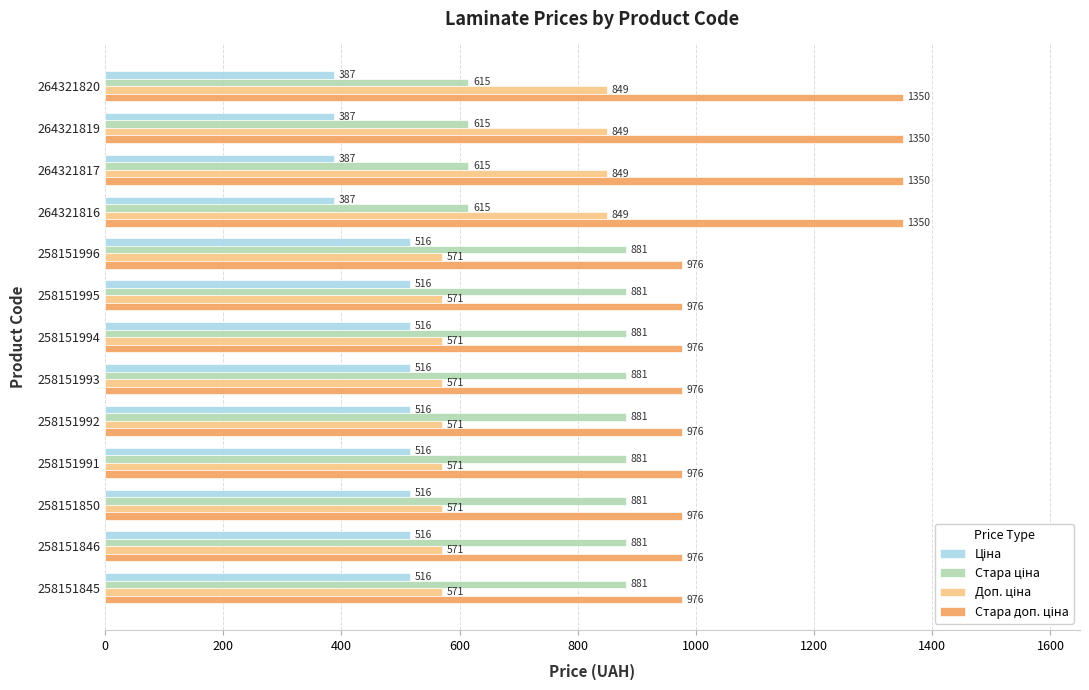

What is the greatest value displayed?

1349.8